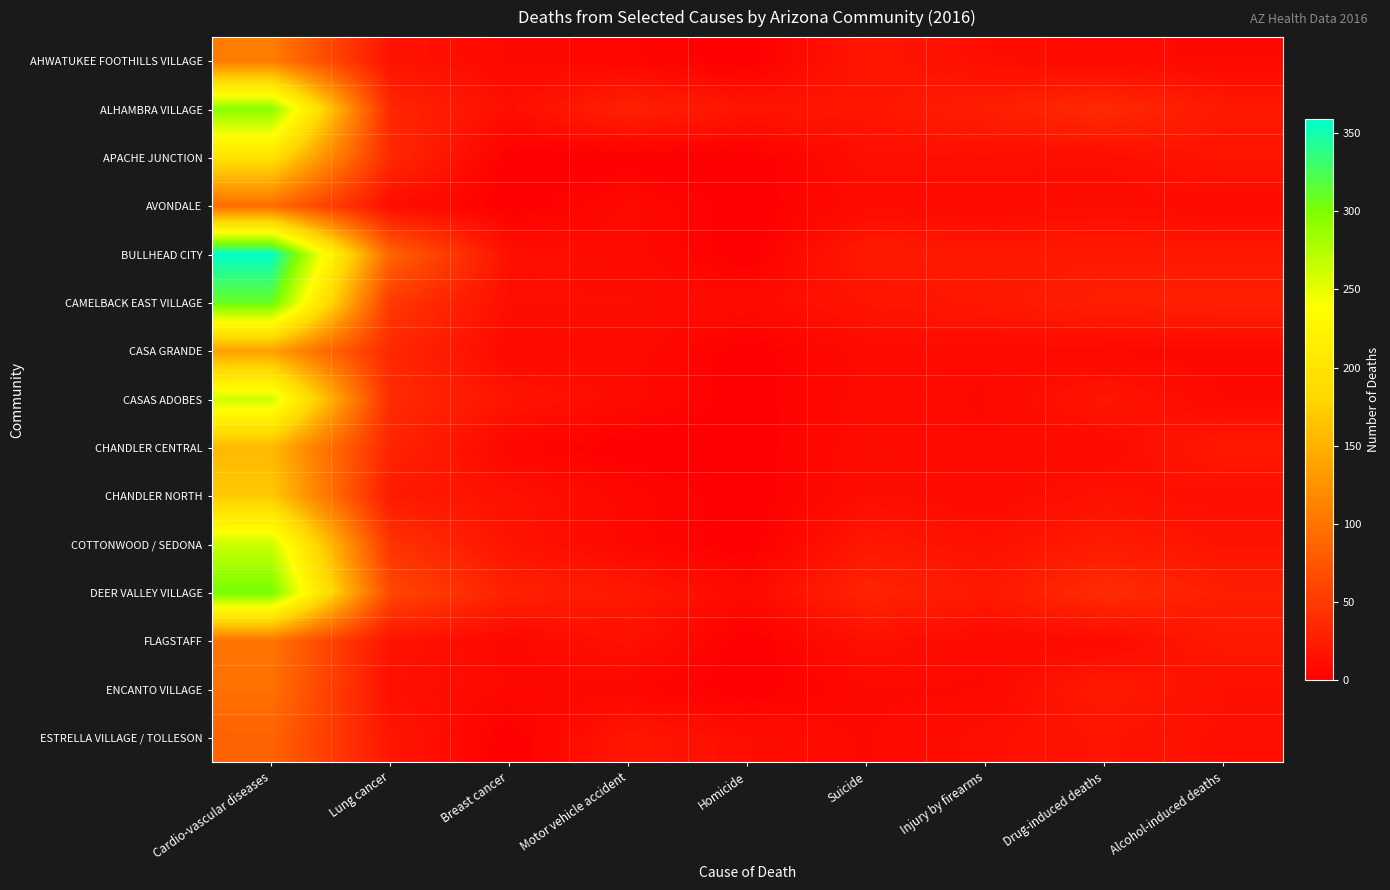

At how many categories does at least one series exceed 99?

1